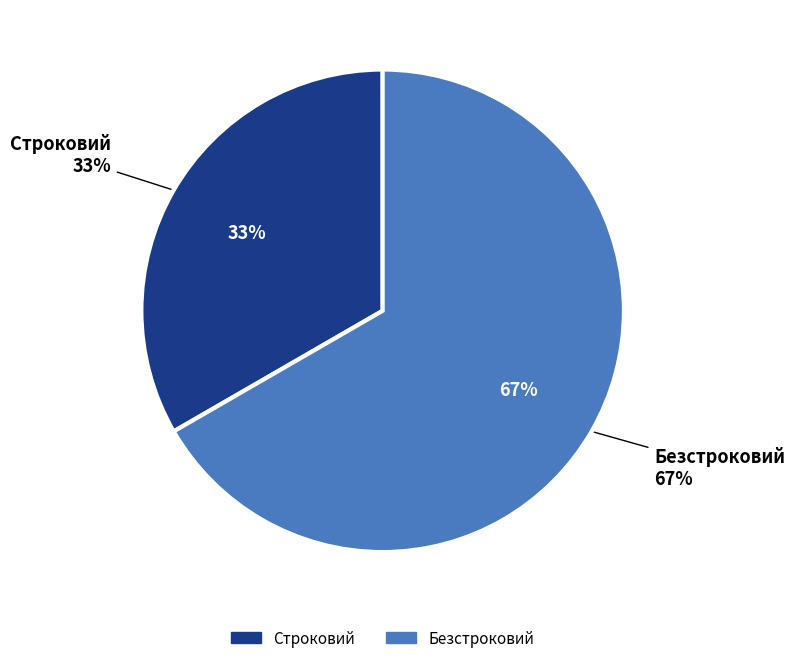

Which category accounts for the majority?

Безстроковий